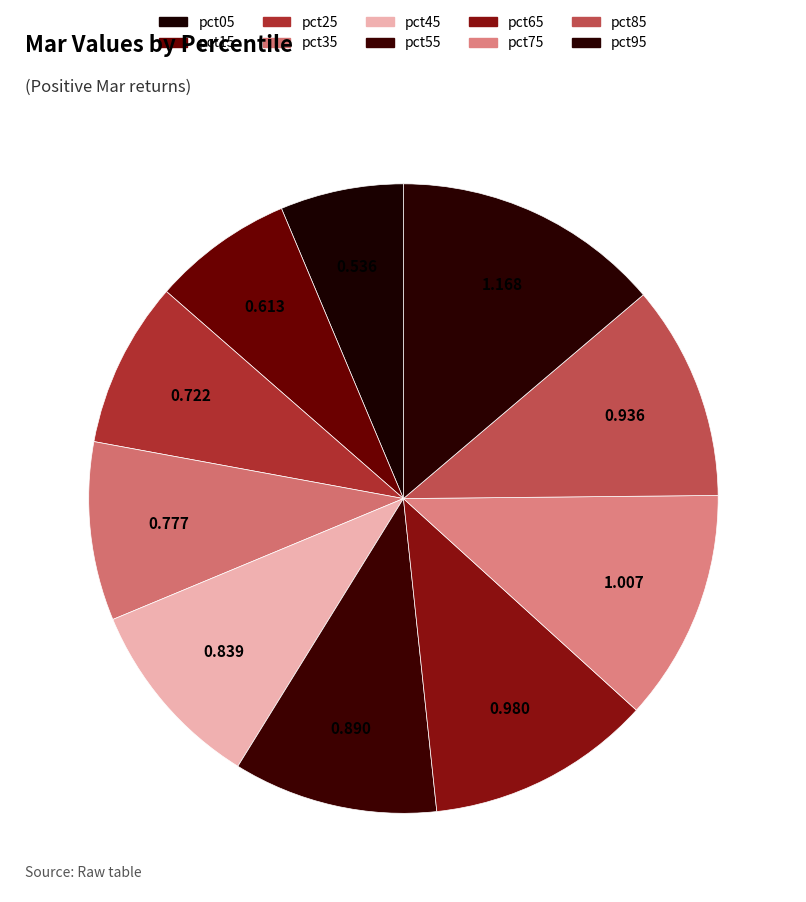

Is it true that pct65 is 1% of the pie?

False